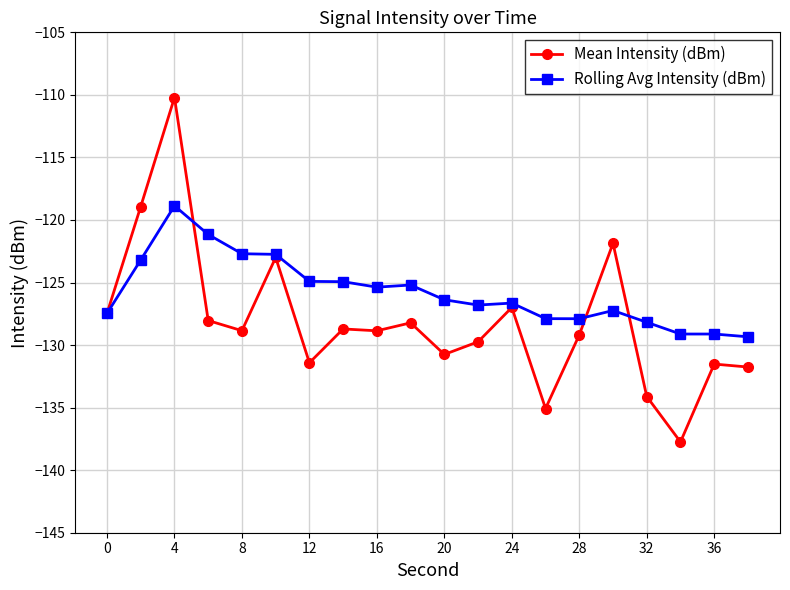

What is the value of the Mean Intensity (dBm) point at the 17th from the left?

-134.1